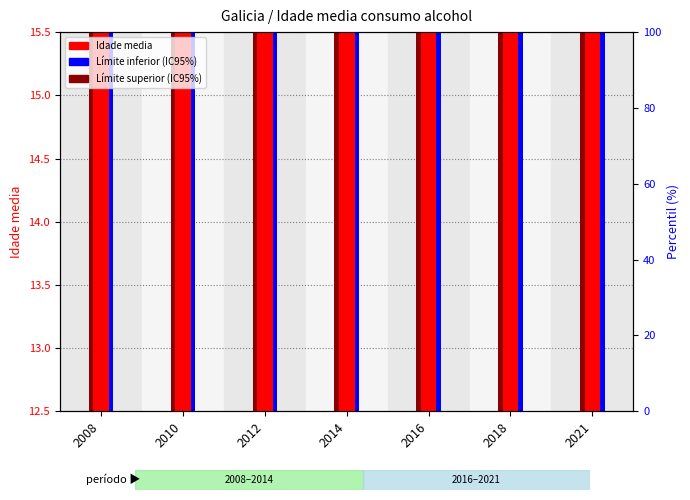

What is the difference between the maximum and minimum values in the Idade media series?

1.2